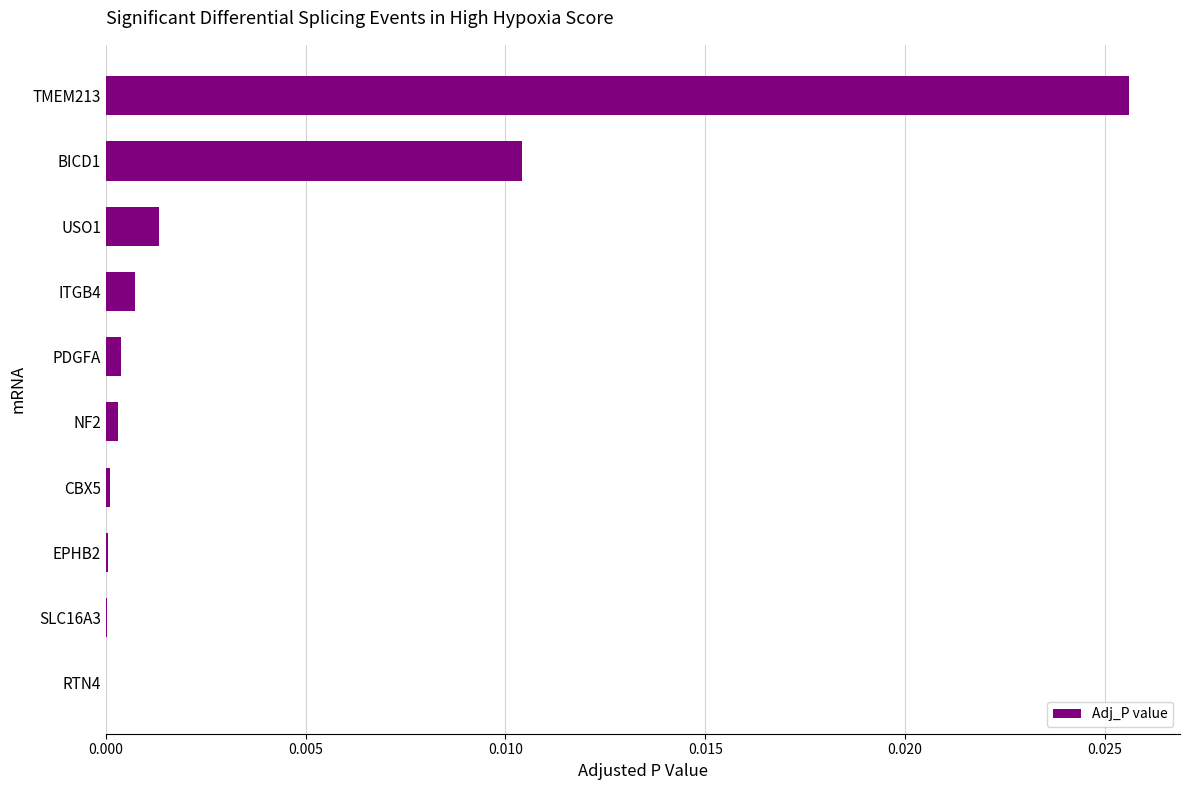

Is it true that the value at SLC16A3 is 0.0?

True